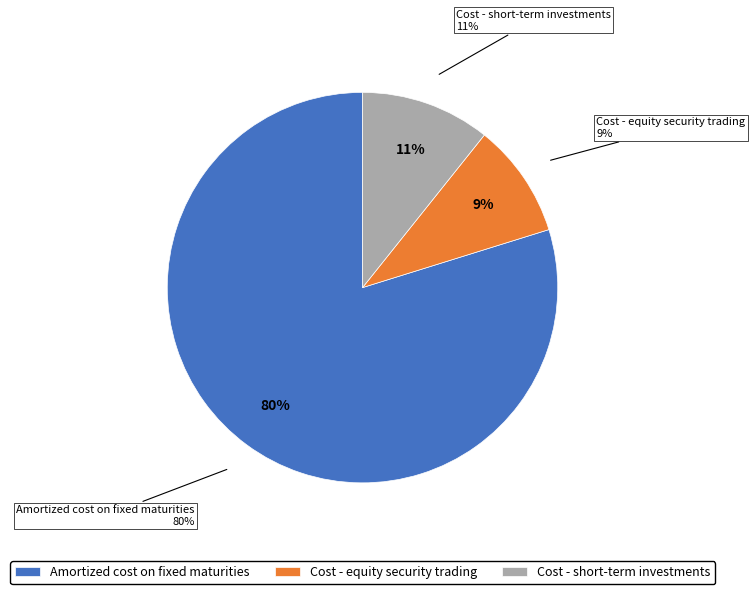

To the nearest percent, what portion does Cost - short-term investments represent?

11%